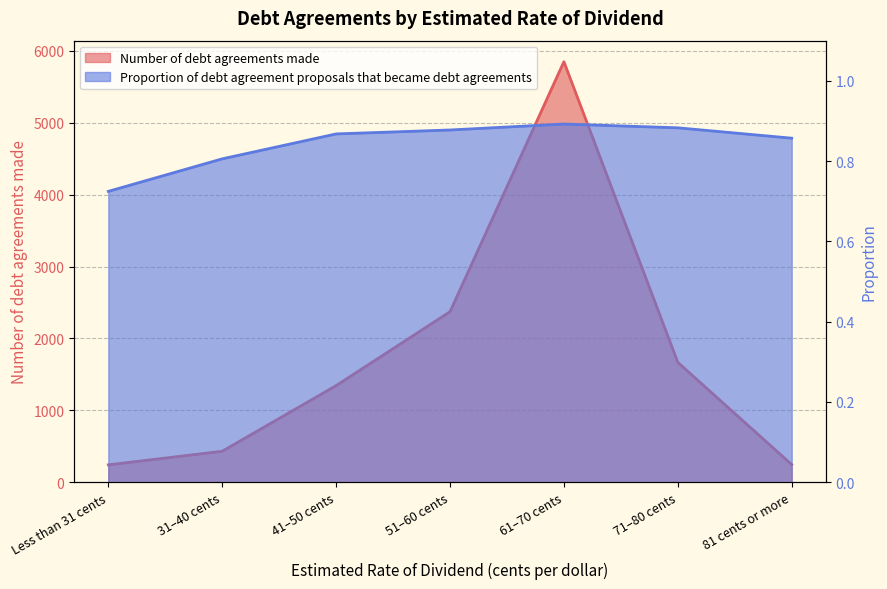

True or false: Proportion of debt agreement proposals that became debt agreements and Number of debt agreements made cross at least once.

False